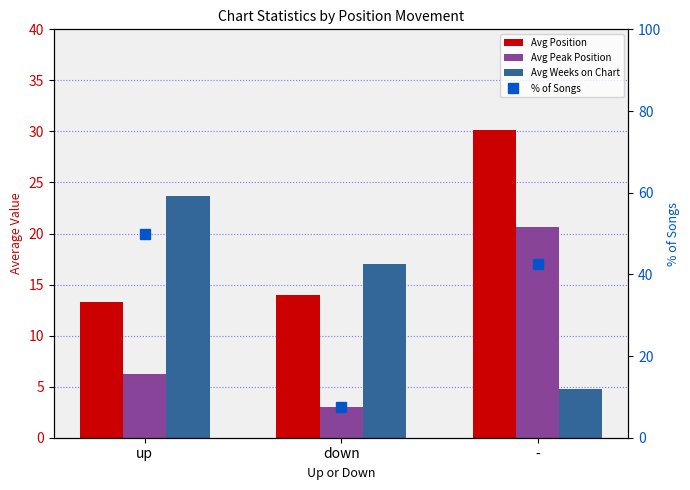

What is the label of the 3rd bar from the right?

up